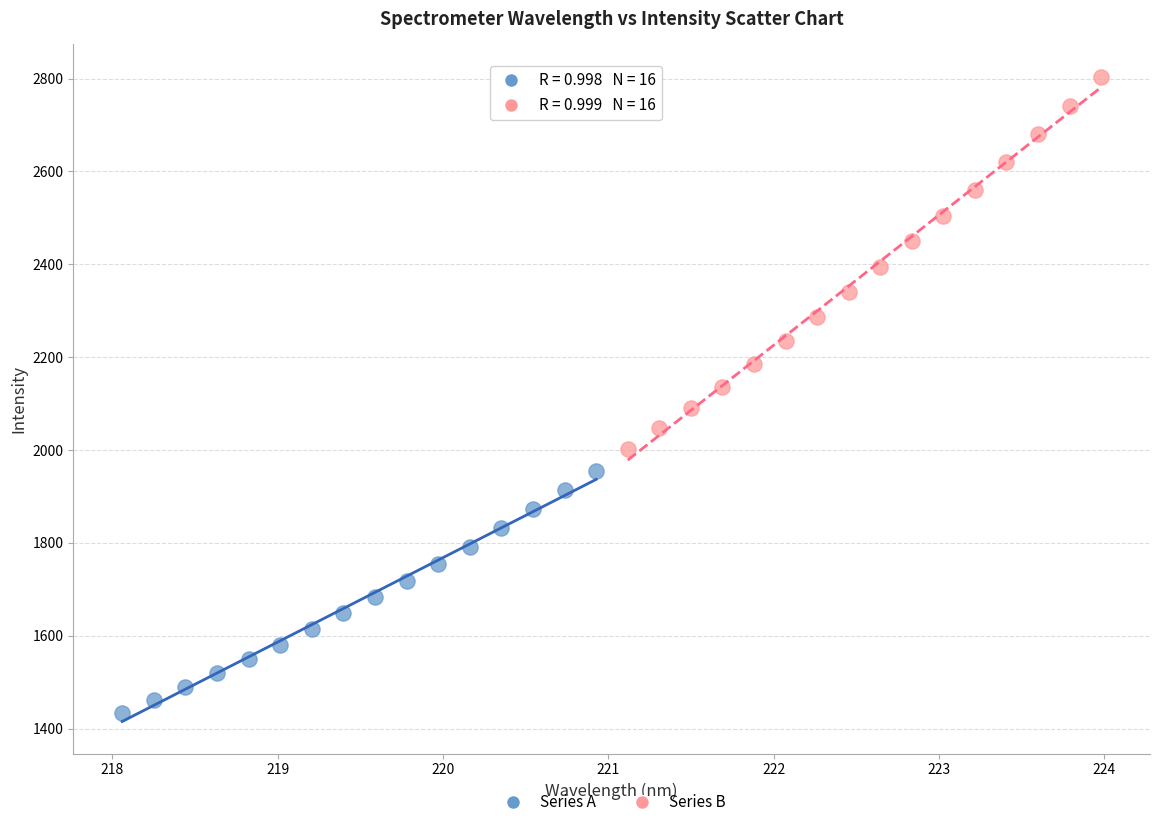

Which series contains the lowest Y value?

Series A